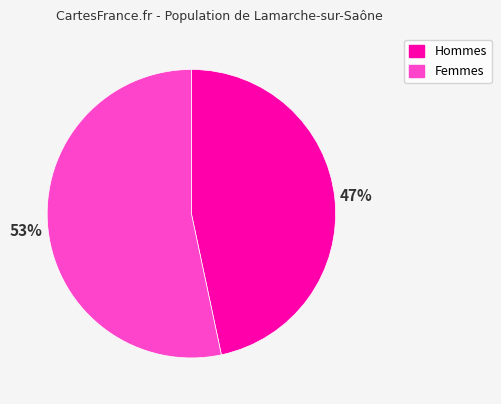

Count the number of slices in the pie.

2